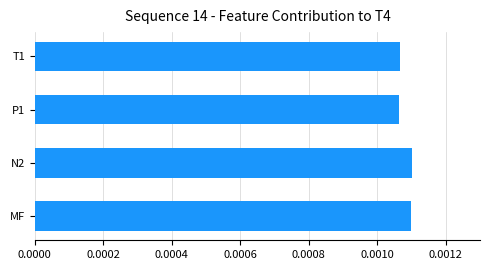

Between N2 and P1, which is larger?

N2